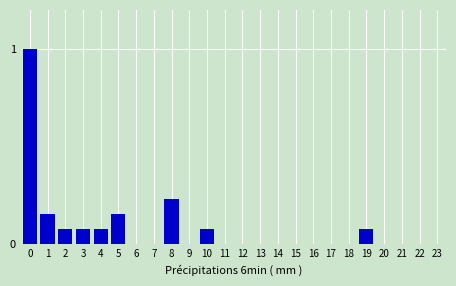

The value at 21 is 0.0. True or false?

True